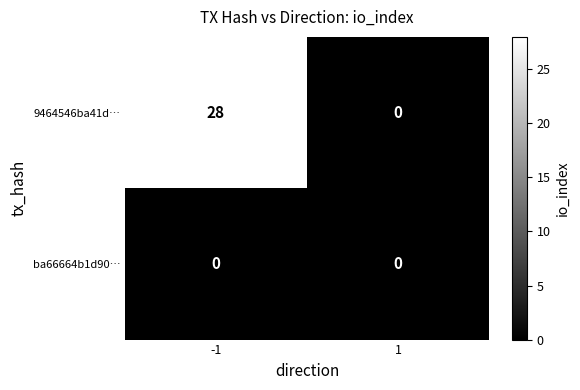

Rank the series by their average value, from highest to lowest.

9464546ba41d…, ba66664b1d90…